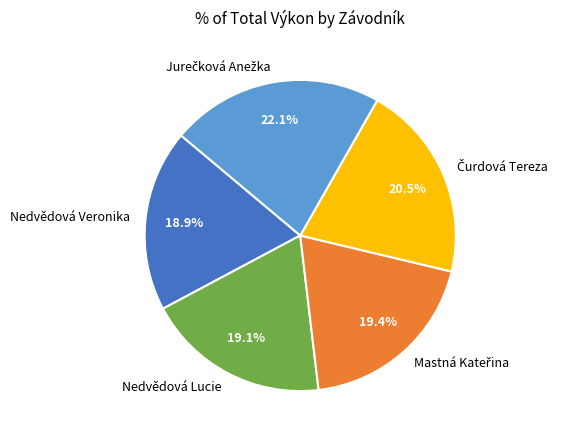

The Nedvědová Veronika slice represents 19% of the pie. True or false?

True